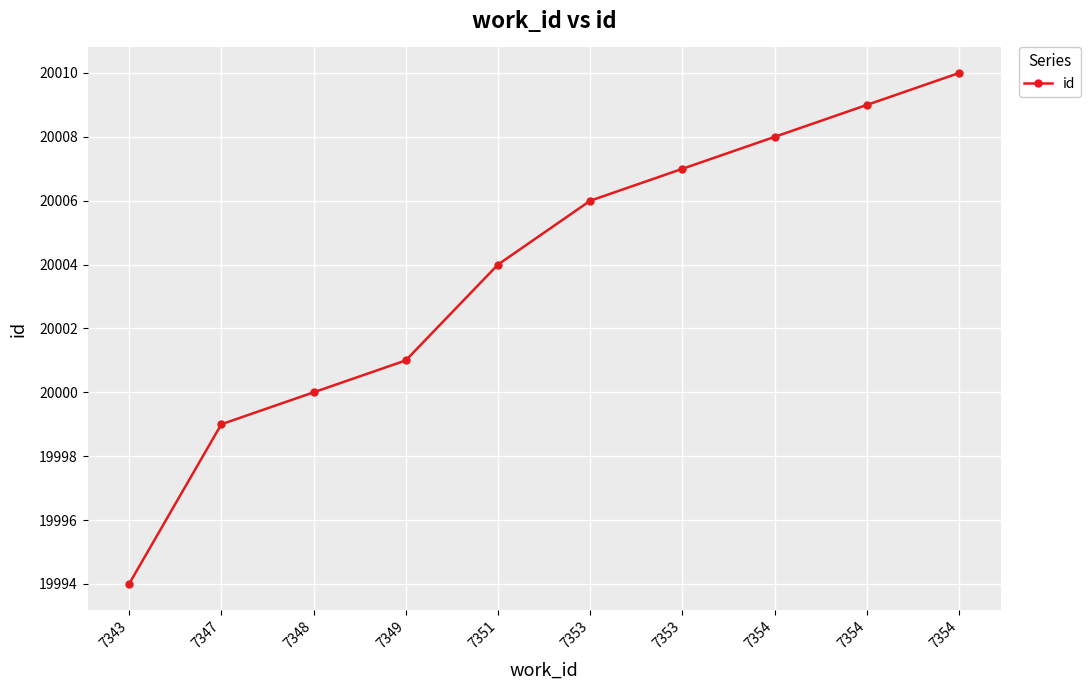

Is this an area chart (filled region under the line)?

No